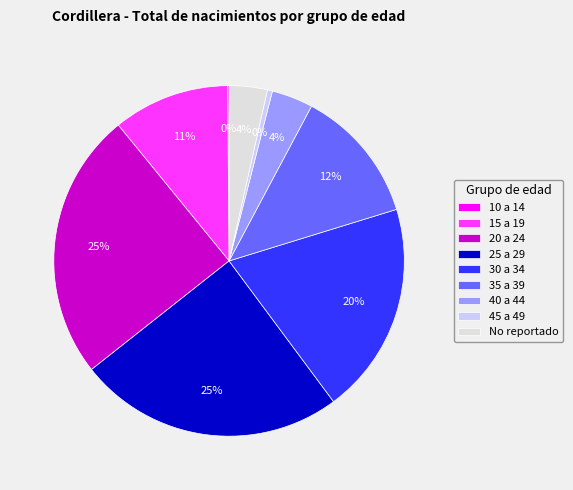

To the nearest percent, what is the difference between the largest and smallest slice percentages?

25%